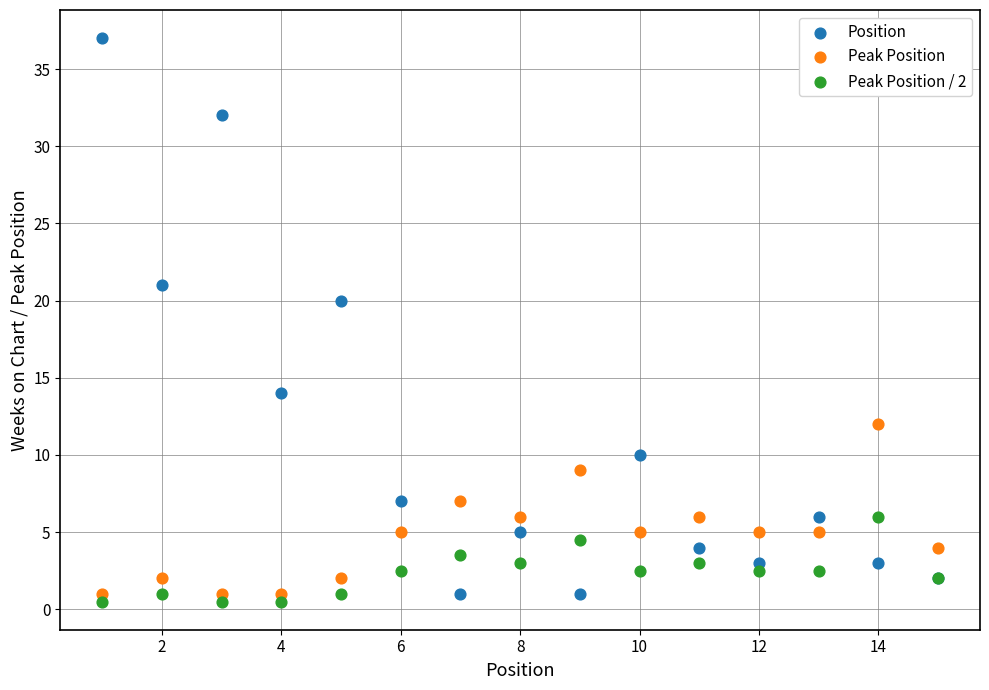

Which series reaches the maximum Y coordinate?

Position